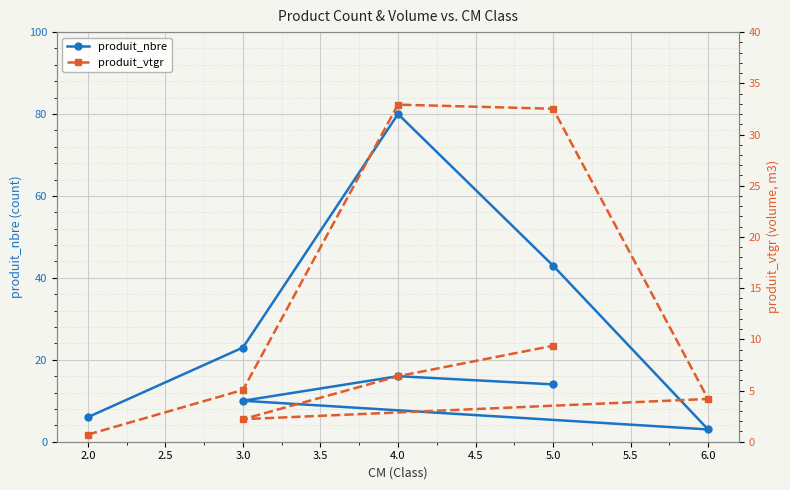

Which series has the largest range (max minus min)?

produit_nbre